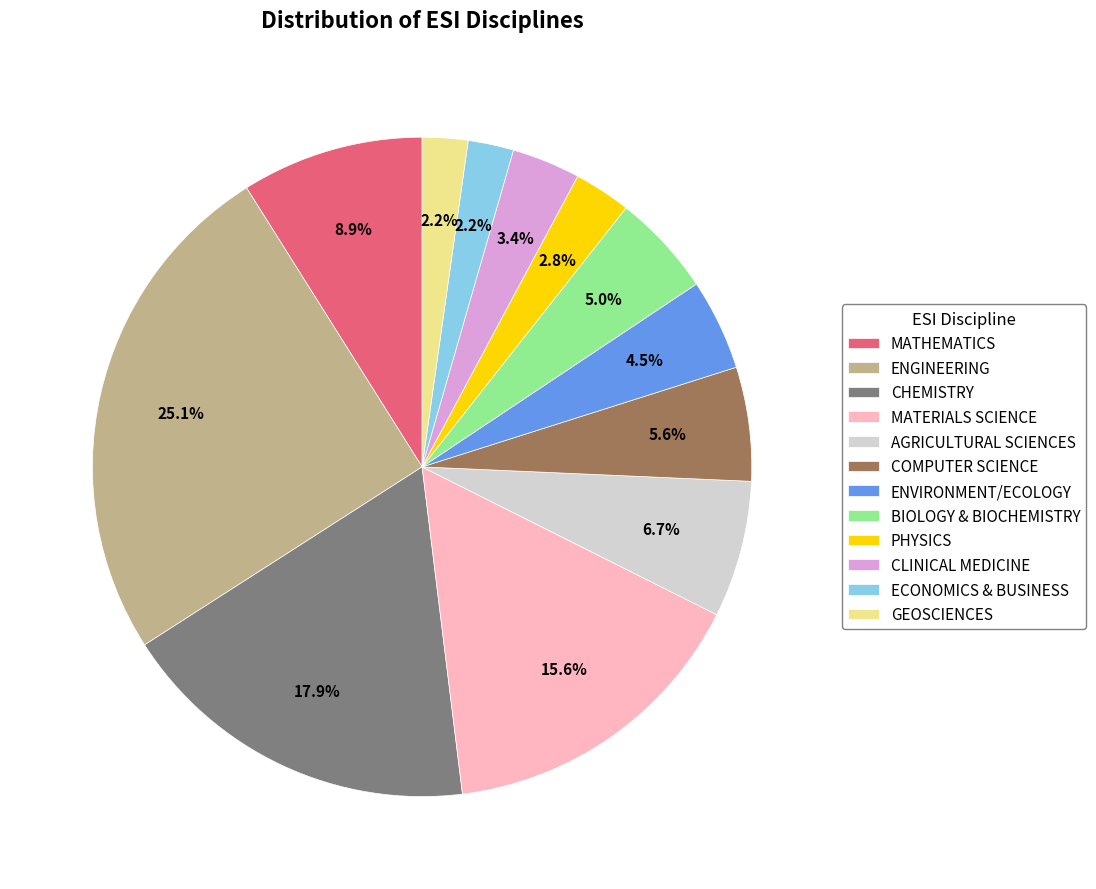

To the nearest percent, what is the combined percentage of PHYSICS and COMPUTER SCIENCE?

8%